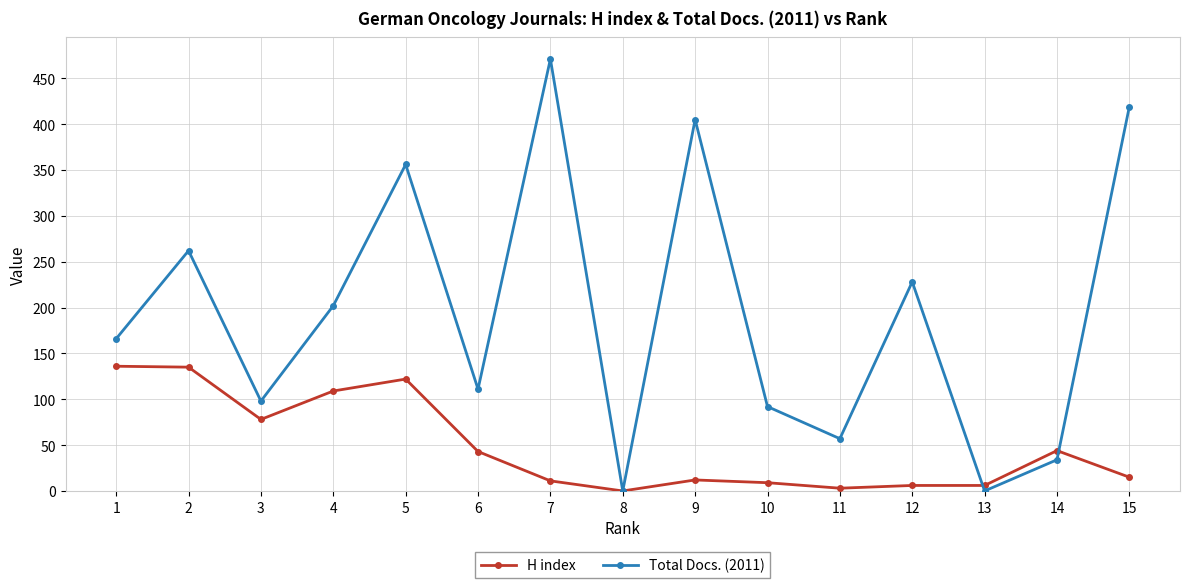

What is the sum of the H index values at 1 and 10?

145